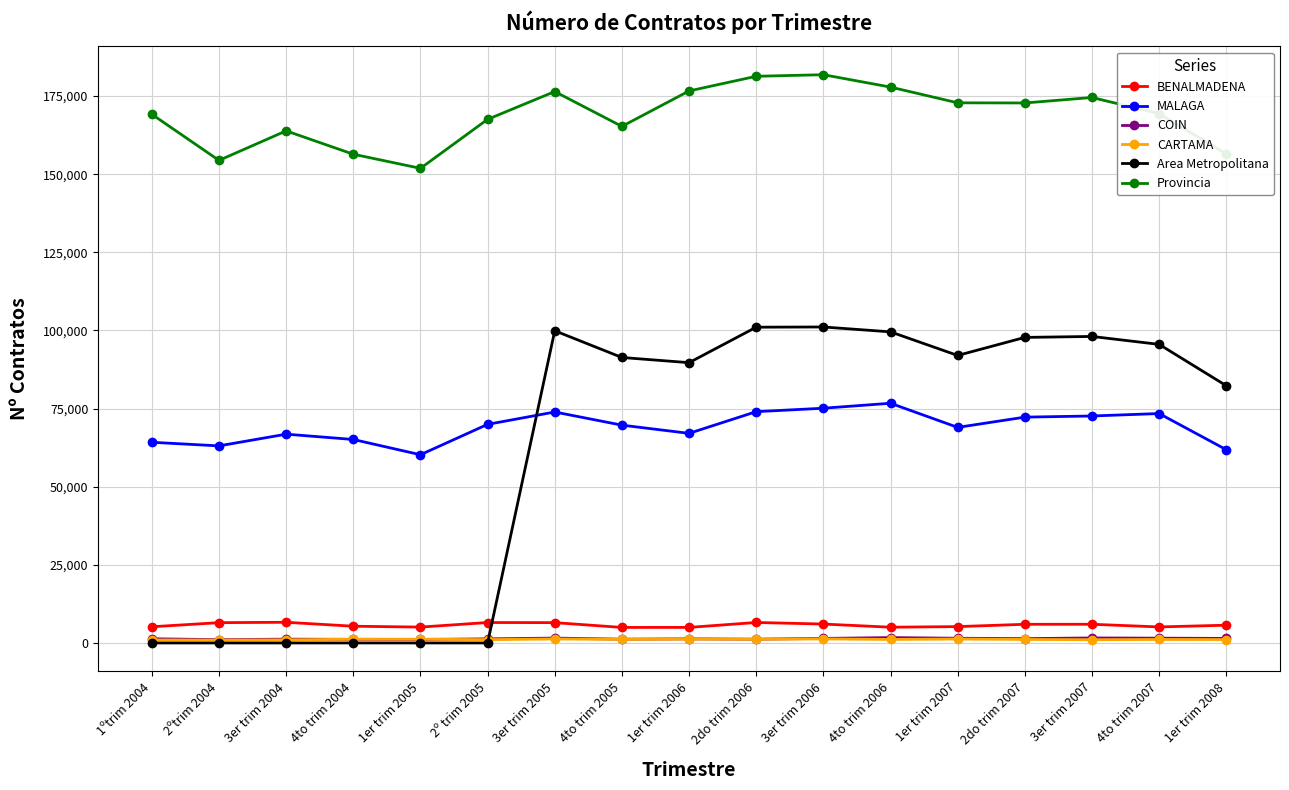

True or false: Provincia has more than 2 interior local peaks.

True